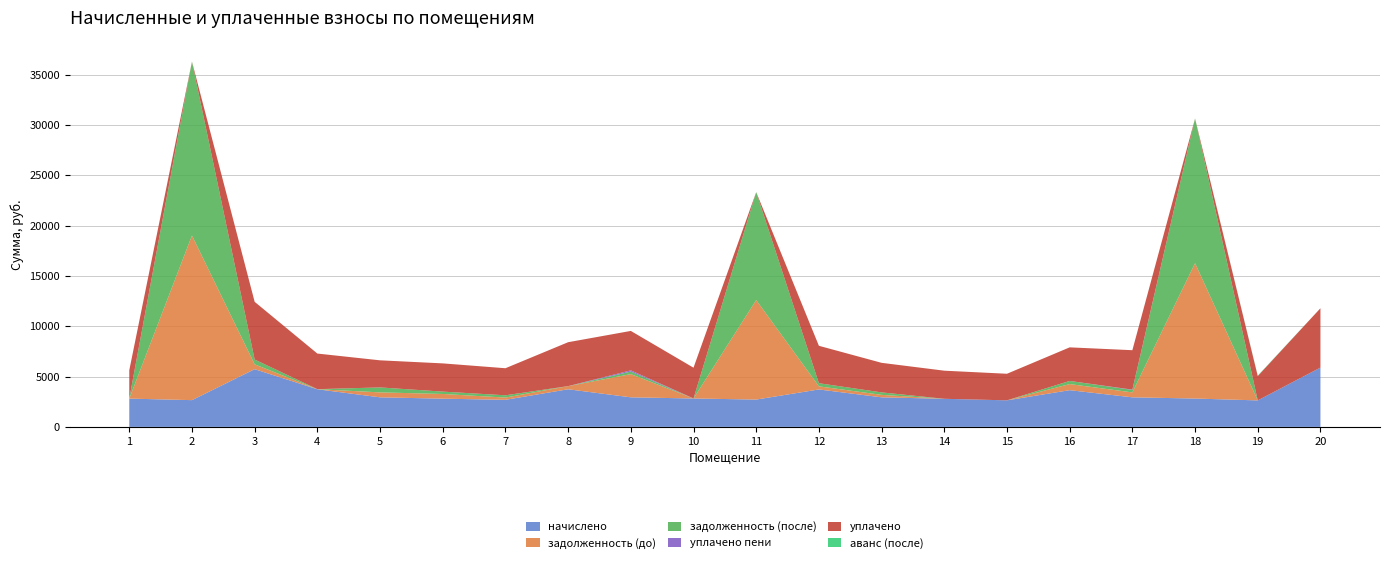

Reading right to left, list all the values displayed in this chart.

начислено: 5895.7	2633.0	2817.5	2938.3	3649.1	2639.4	2792.0	2938.3	3720.6	2715.7	2823.8	2938.3	3739.7	2690.3	2804.8	2938.3	3739.7	5736.7	2658.5	2811.1
задолженность (до): 0.0	0.0	13453.6	489.9	606.3	0.0	0.0	244.9	309.1	9885.3	0.0	2305.5	310.2	224.2	467.5	491.1	9.7	478.1	16359.6	0.0
задолженность (после): 0.0	0.0	14378.4	244.8	309.5	0.0	0.0	244.9	310.1	10733.2	0.0	255.6	0.0	224.2	233.7	492.3	0.0	478.1	17287.9	0.0
уплачено пени: 0.0	0.0	0.0	30.6	0.0	0.0	0.0	0.0	0.0	0.0	0.0	120.2	2.8	0.0	0.3	0.0	0.0	0.0	0.0	0.0
уплачено: 5895.7	2420.0	0.0	3917.8	3339.6	2640.1	2792.7	2938.3	3719.6	0.0	3059.2	3917.8	4363.0	2690.3	2804.8	2693.5	3538.0	5736.7	0.0	2811.5
аванс (после): 0.0	37.1	0.0	0.0	0.0	0.7	0.6	0.0	0.0	0.0	0.0	0.0	0.0	0.0	0.0	0.0	0.2	0.0	0.0	0.4